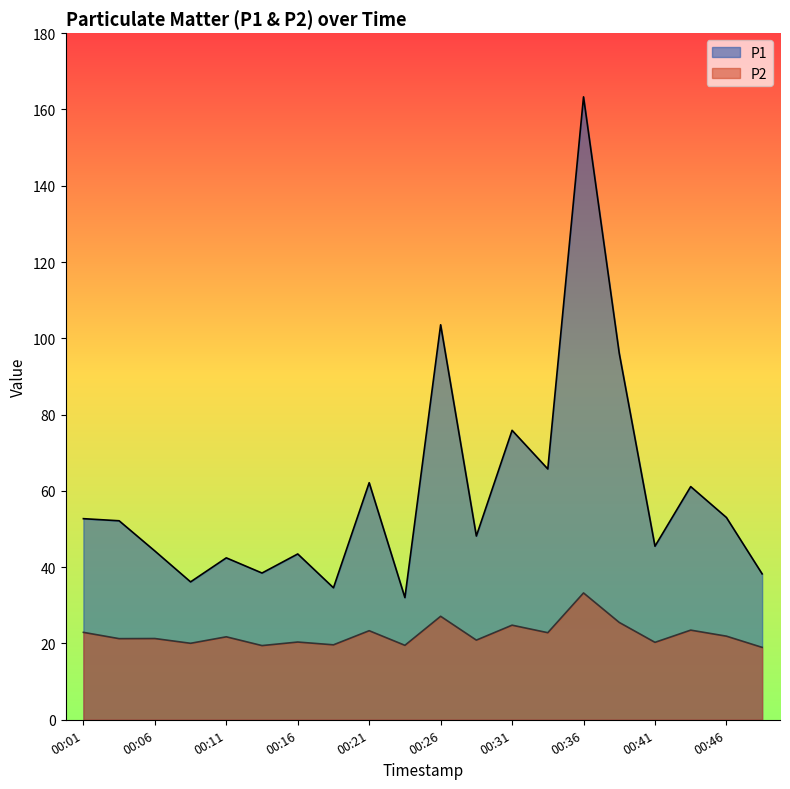

How many interior local peaks does the P1 series have?

7